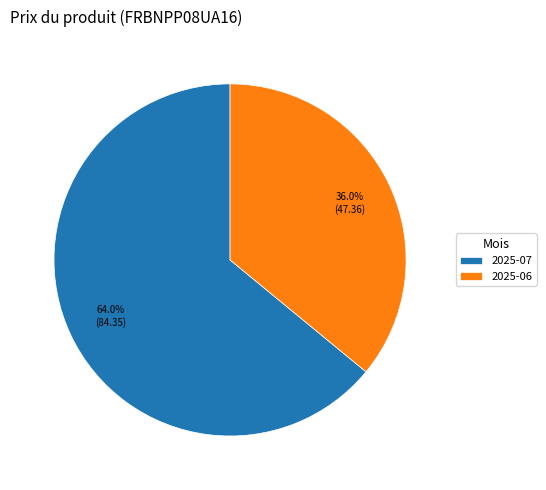

Rank the categories by value from highest to lowest.

2025-07, 2025-06